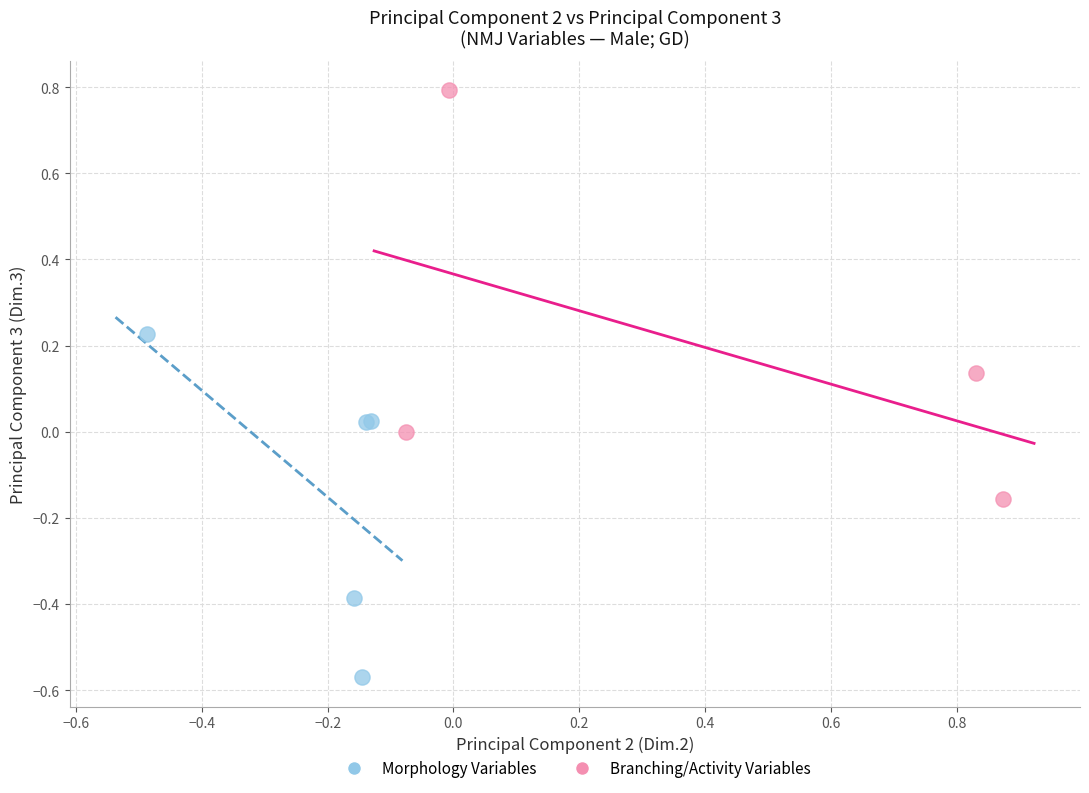

Which series reaches the maximum Y coordinate?

Branching/Activity Variables